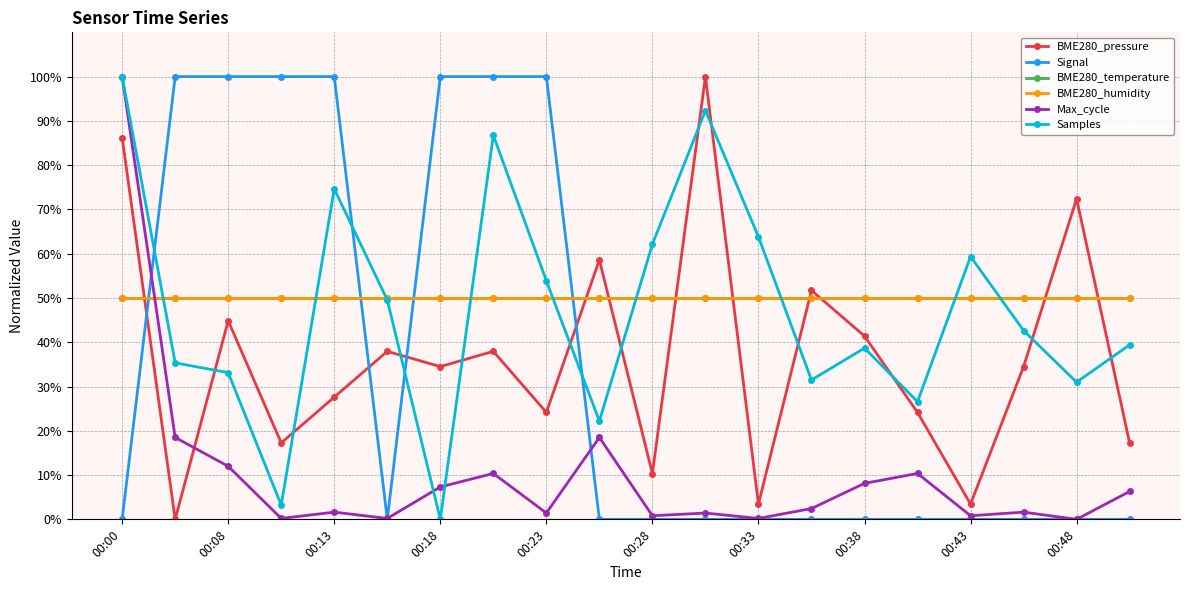

What is the maximum value shown in the chart?

100.0